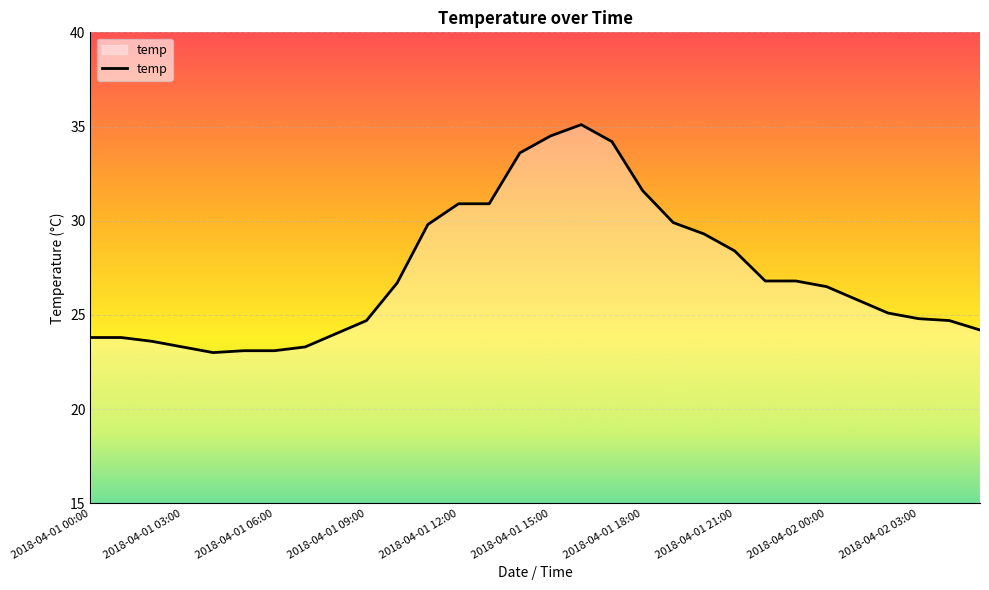

What is the difference between the maximum and minimum values?

12.1